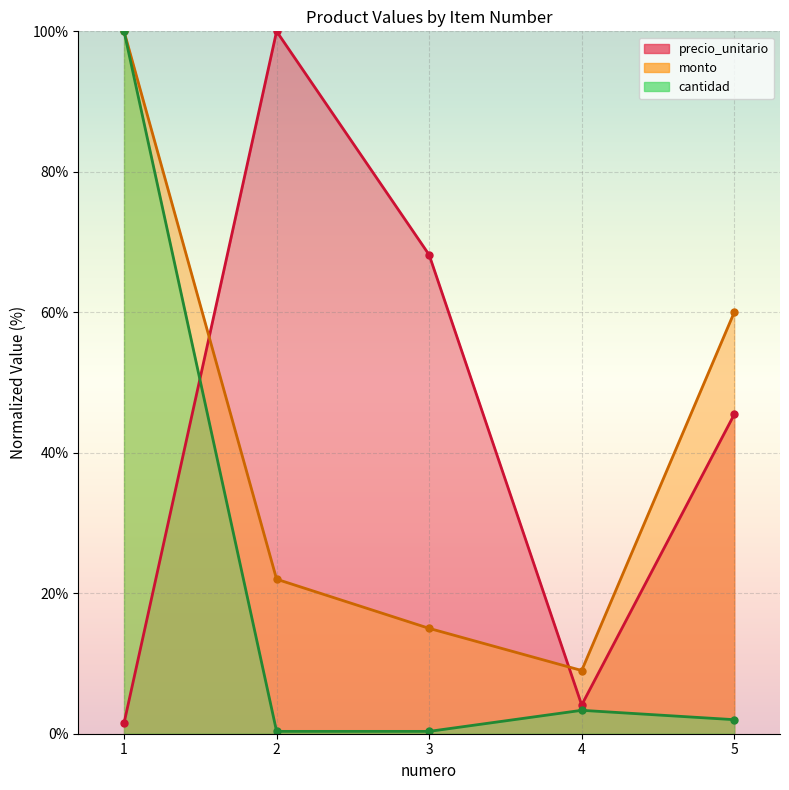

The value of precio_unitario (line) at 5 is 45.5. True or false?

True